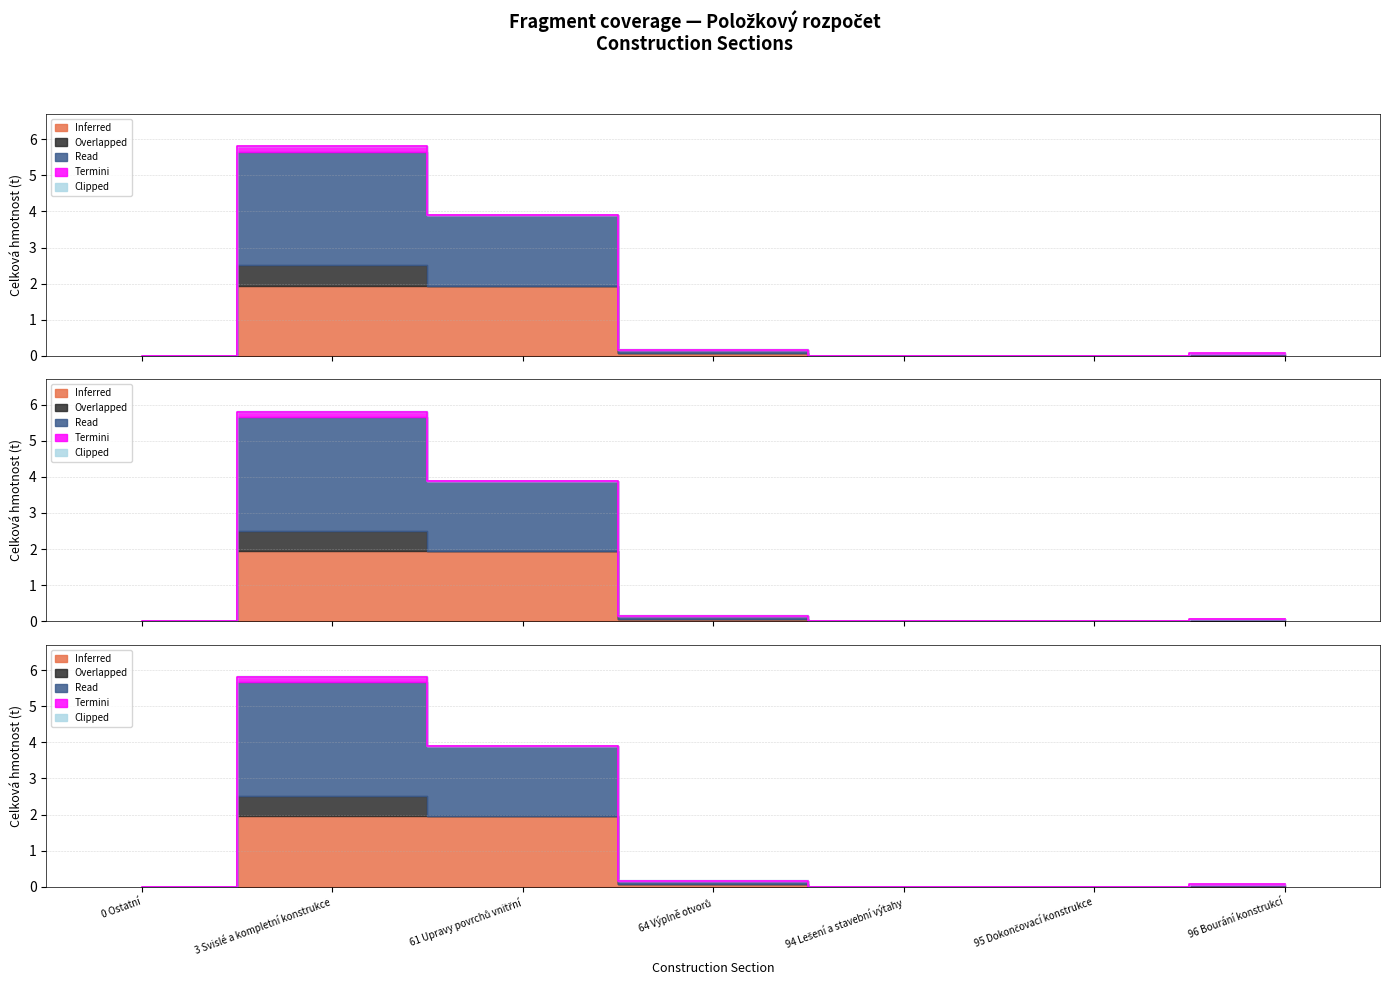

Which label corresponds to the smallest value in the chart?

0 Ostatní